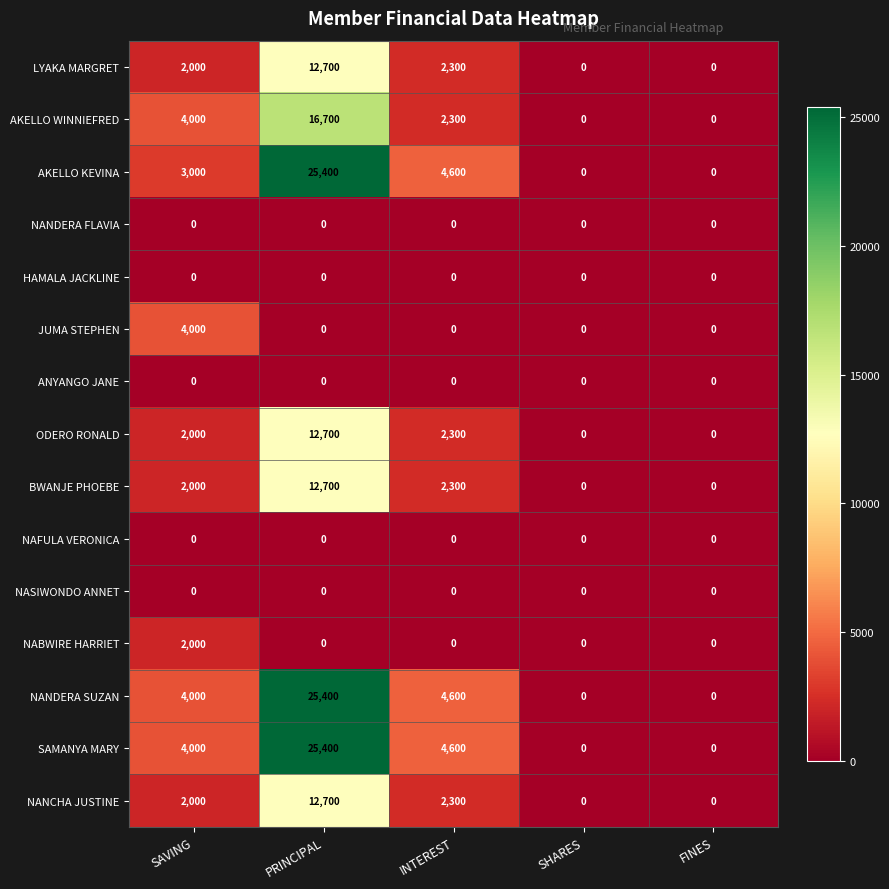

Which label corresponds to the largest value in the chart?

PRINCIPAL